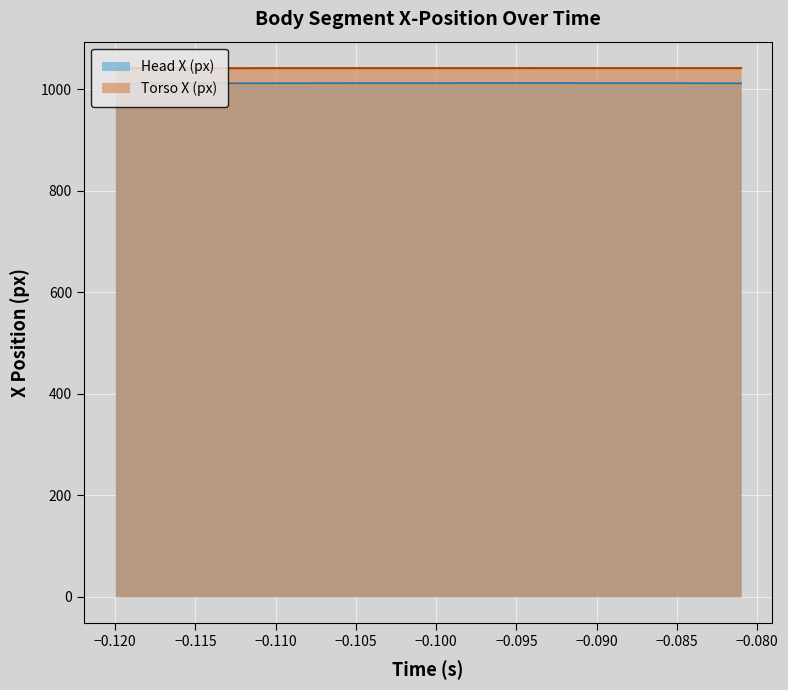

Which series has the largest range (max minus min)?

head_x